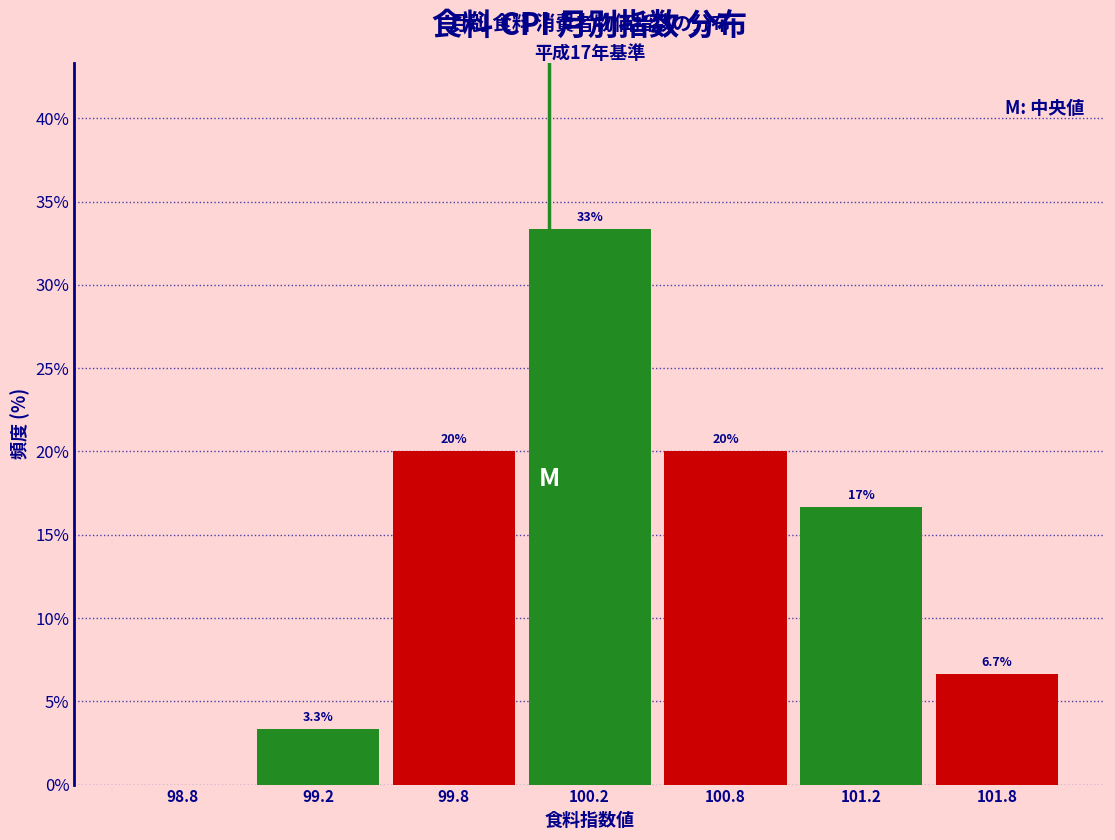

Reading left to right, list all the values displayed in this chart.

98.8=0.0	99.2=3.3	99.8=20.0	100.2=33.3	100.8=20.0	101.2=16.7	101.8=6.7